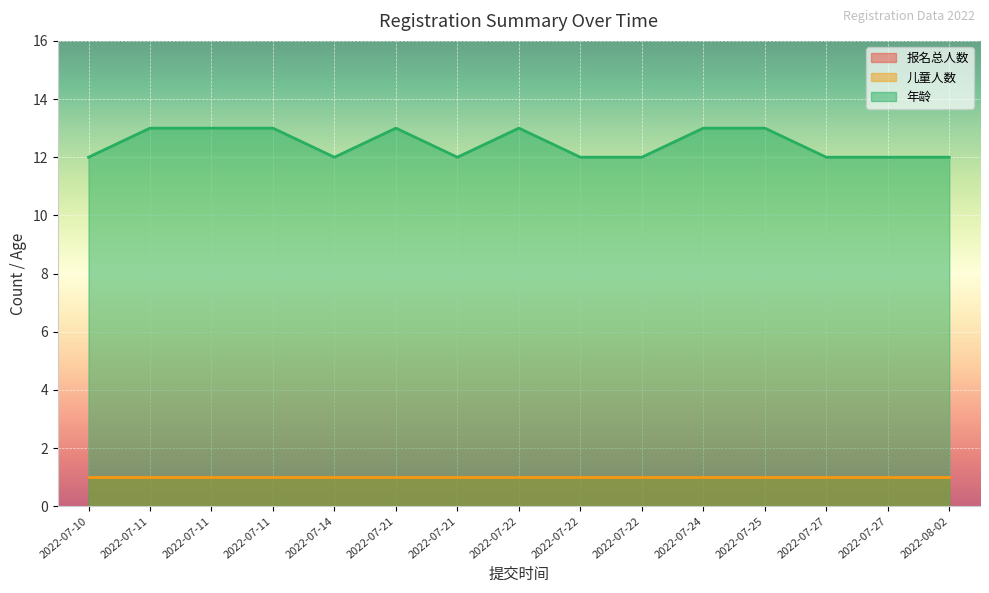

What is the label of the 7th point from the right?

2022-07-22